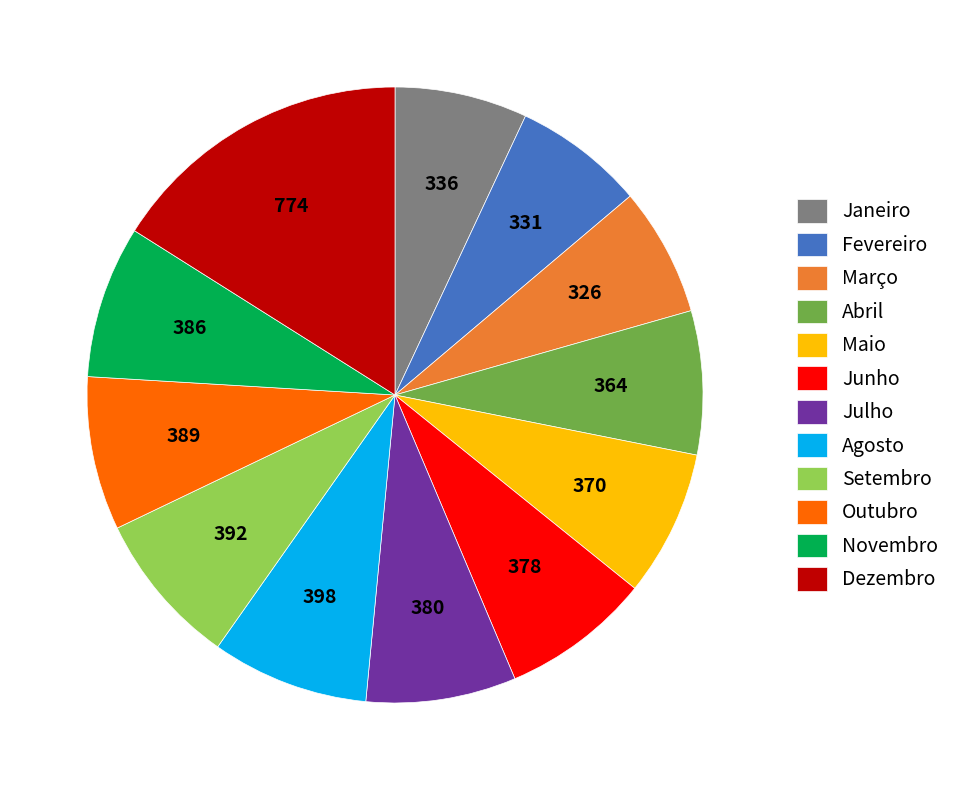

What is the largest slice in the pie chart?

Dezembro